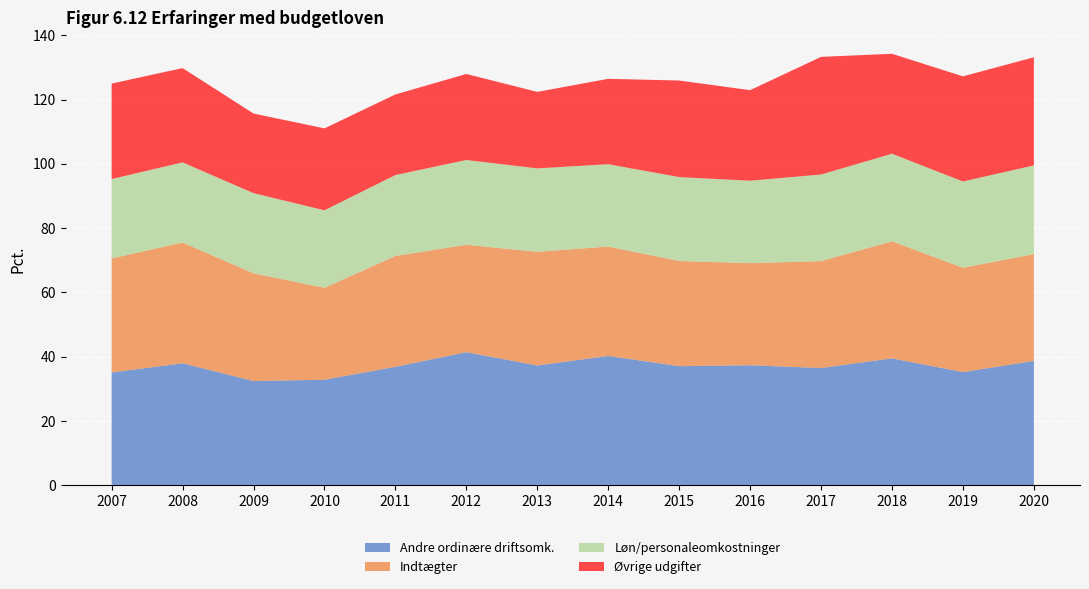

Reading left to right, what are all the values shown in this chart?

Andre ordinære driftsomk.: 2007=35.1	2008=38.0	2009=32.4	2010=32.8	2011=36.8	2012=41.4	2013=37.3	2014=40.2	2015=37.0	2016=37.3	2017=36.5	2018=39.5	2019=35.2	2020=38.7
Indtægter: 2007=35.5	2008=37.6	2009=33.5	2010=28.6	2011=34.5	2012=33.4	2013=35.4	2014=34.0	2015=32.7	2016=31.8	2017=33.3	2018=36.4	2019=32.5	2020=33.2
Løn/personaleomkostninger: 2007=24.7	2008=24.9	2009=25.0	2010=24.1	2011=25.2	2012=26.4	2013=26.0	2014=25.6	2015=26.1	2016=25.7	2017=26.9	2018=27.2	2019=26.9	2020=27.6
Øvrige udgifter: 2007=29.7	2008=29.4	2009=24.8	2010=25.5	2011=25.1	2012=26.8	2013=23.8	2014=26.6	2015=30.0	2016=28.2	2017=36.6	2018=31.1	2019=32.7	2020=33.6